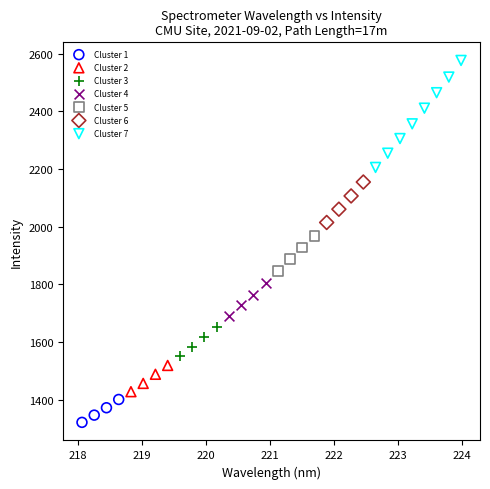

Which series contains the lowest Y value?

Cluster 1